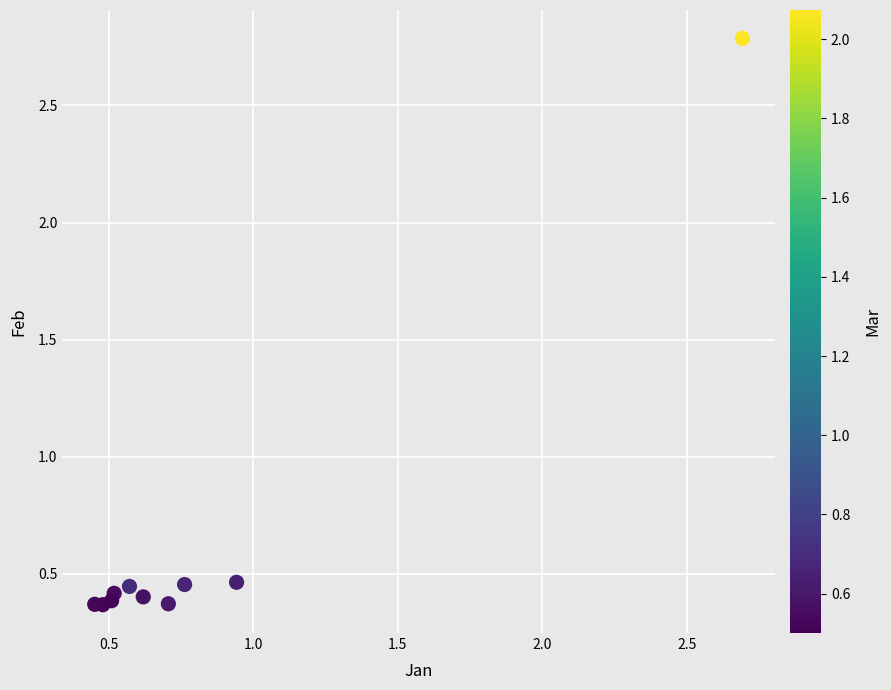

What is the range of X values (max minus min)?

2.2